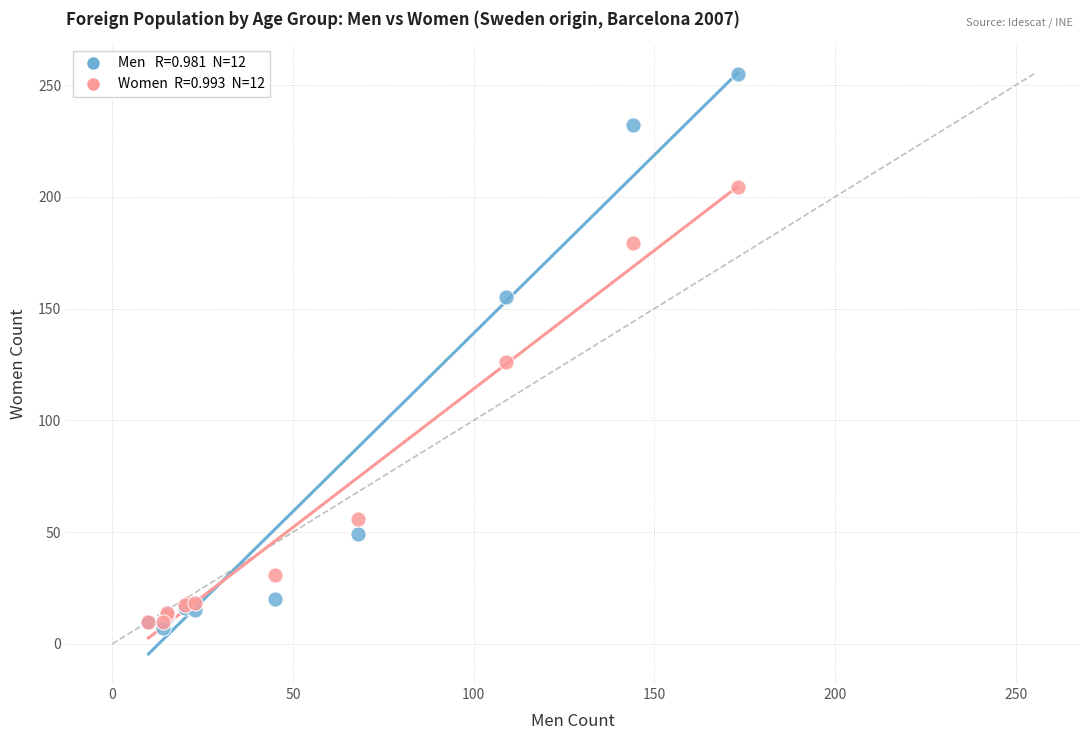

Across all series, what Y value is closest to 131?

126.1